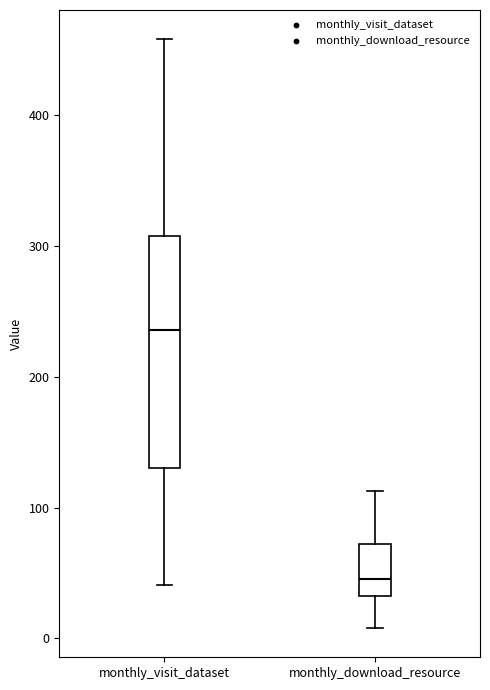

Reading left to right, read every box against the y-axis: the position of its median line, the range the box covers, and the ends of its whiskers. The values are not printed on the chart, so give them approximately, as read against the axis.

monthly_visit_dataset: median 240, box 130 to 310, whiskers 40 to 460
monthly_download_resource: median 50, box 30 to 70, whiskers 10 to 110